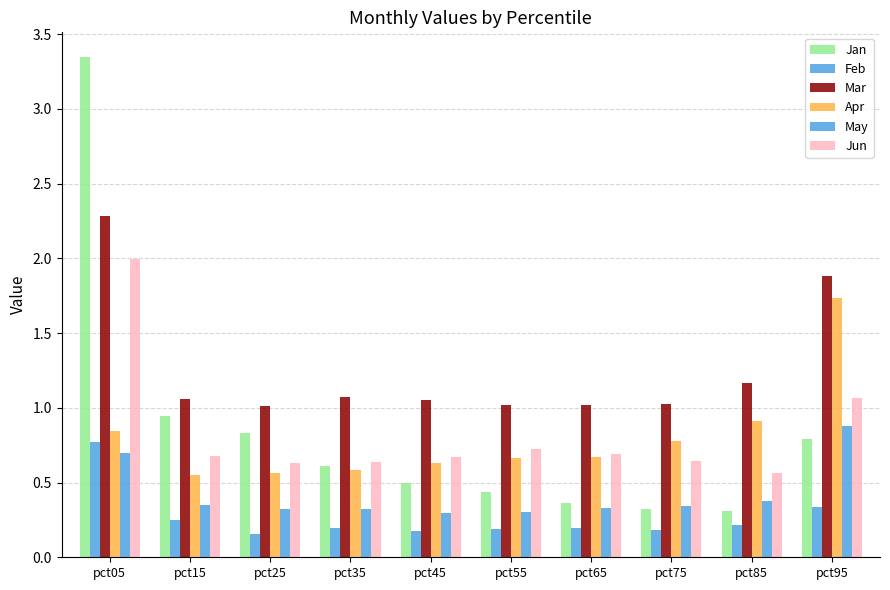

How many groups of bars are there?

10